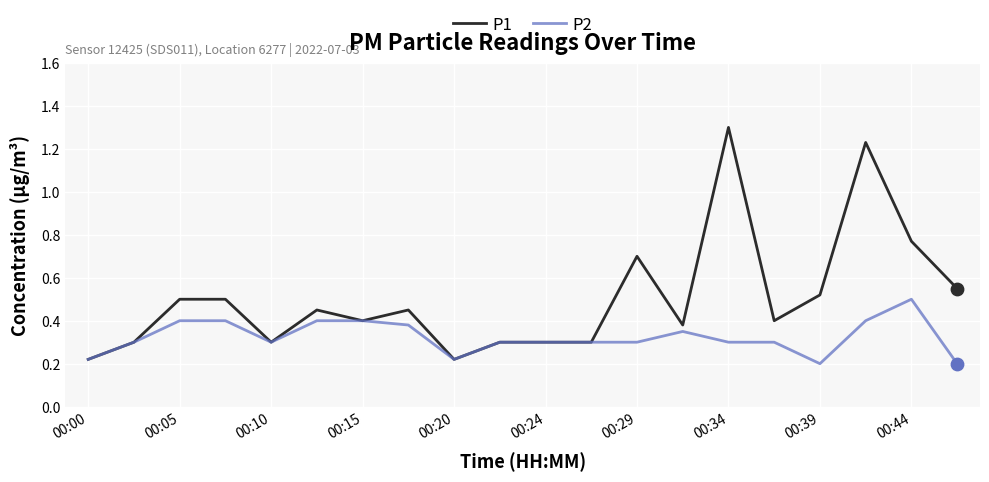

What are all the series names shown in the legend?

P1, P2